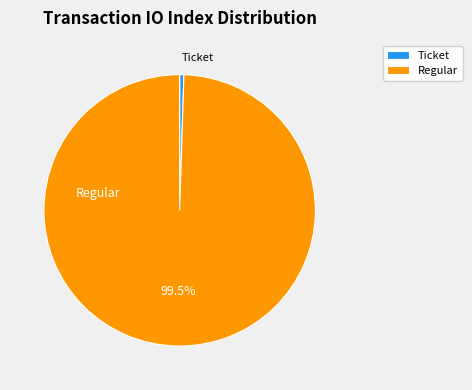

Which category accounts for the majority?

Regular